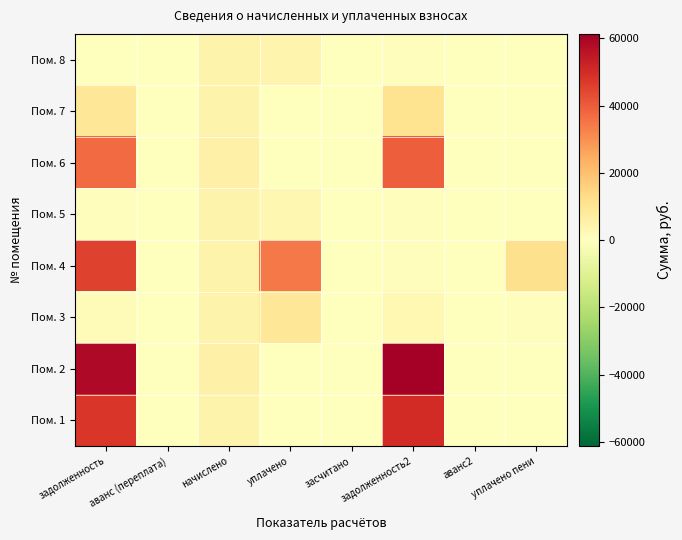

Reading left to right, what are all the values shown in this chart?

Пом. 1: задолженность=47720.7	аванс (переплата)=0.0	начислено=4370.2	уплачено=0.0	засчитано=0.0	задолженность2=49831.5	аванс2=0.0	уплачено пени=0.0
Пом. 2: задолженность=58690.9	аванс (переплата)=0.0	начислено=5374.8	уплачено=0.0	засчитано=0.0	задолженность2=61294.8	аванс2=0.0	уплачено пени=0.0
Пом. 3: задолженность=1414.8	аванс (переплата)=0.0	начислено=4363.0	уплачено=9325.5	засчитано=0.0	задолженность2=2539.5	аванс2=0.0	уплачено пени=674.5
Пом. 4: задолженность=45319.9	аванс (переплата)=0.0	начислено=4391.8	уплачено=34474.0	засчитано=0.0	задолженность2=806.8	аванс2=0.0	уплачено пени=11562.4
Пом. 5: задолженность=694.8	аванс (переплата)=0.0	начислено=4384.6	уплачено=3300.0	засчитано=0.0	задолженность2=804.5	аванс2=0.0	уплачено пени=0.0
Пом. 6: задолженность=37278.1	аванс (переплата)=0.0	начислено=5410.7	уплачено=0.0	засчитано=0.0	задолженность2=39491.0	аванс2=0.0	уплачено пени=0.0
Пом. 7: задолженность=9561.0	аванс (переплата)=0.0	начислено=4384.6	уплачено=0.0	засчитано=0.0	задолженность2=10910.0	аванс2=0.0	уплачено пени=0.0
Пом. 8: задолженность=363.6	аванс (переплата)=0.0	начислено=4363.0	уплачено=3958.0	засчитано=0.0	задолженность2=727.2	аванс2=0.0	уплачено пени=0.0